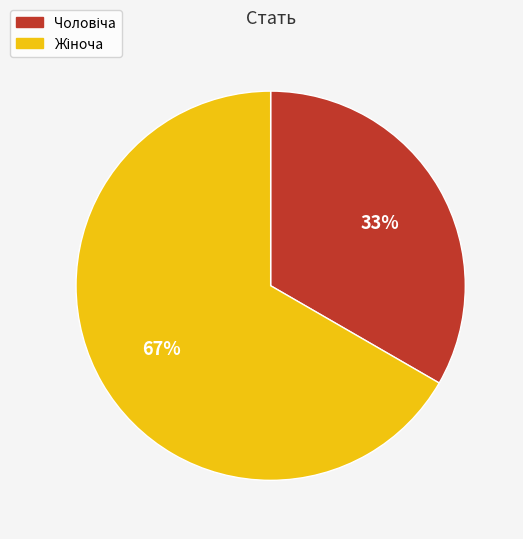

To the nearest percent, what is the average slice percentage?

50%